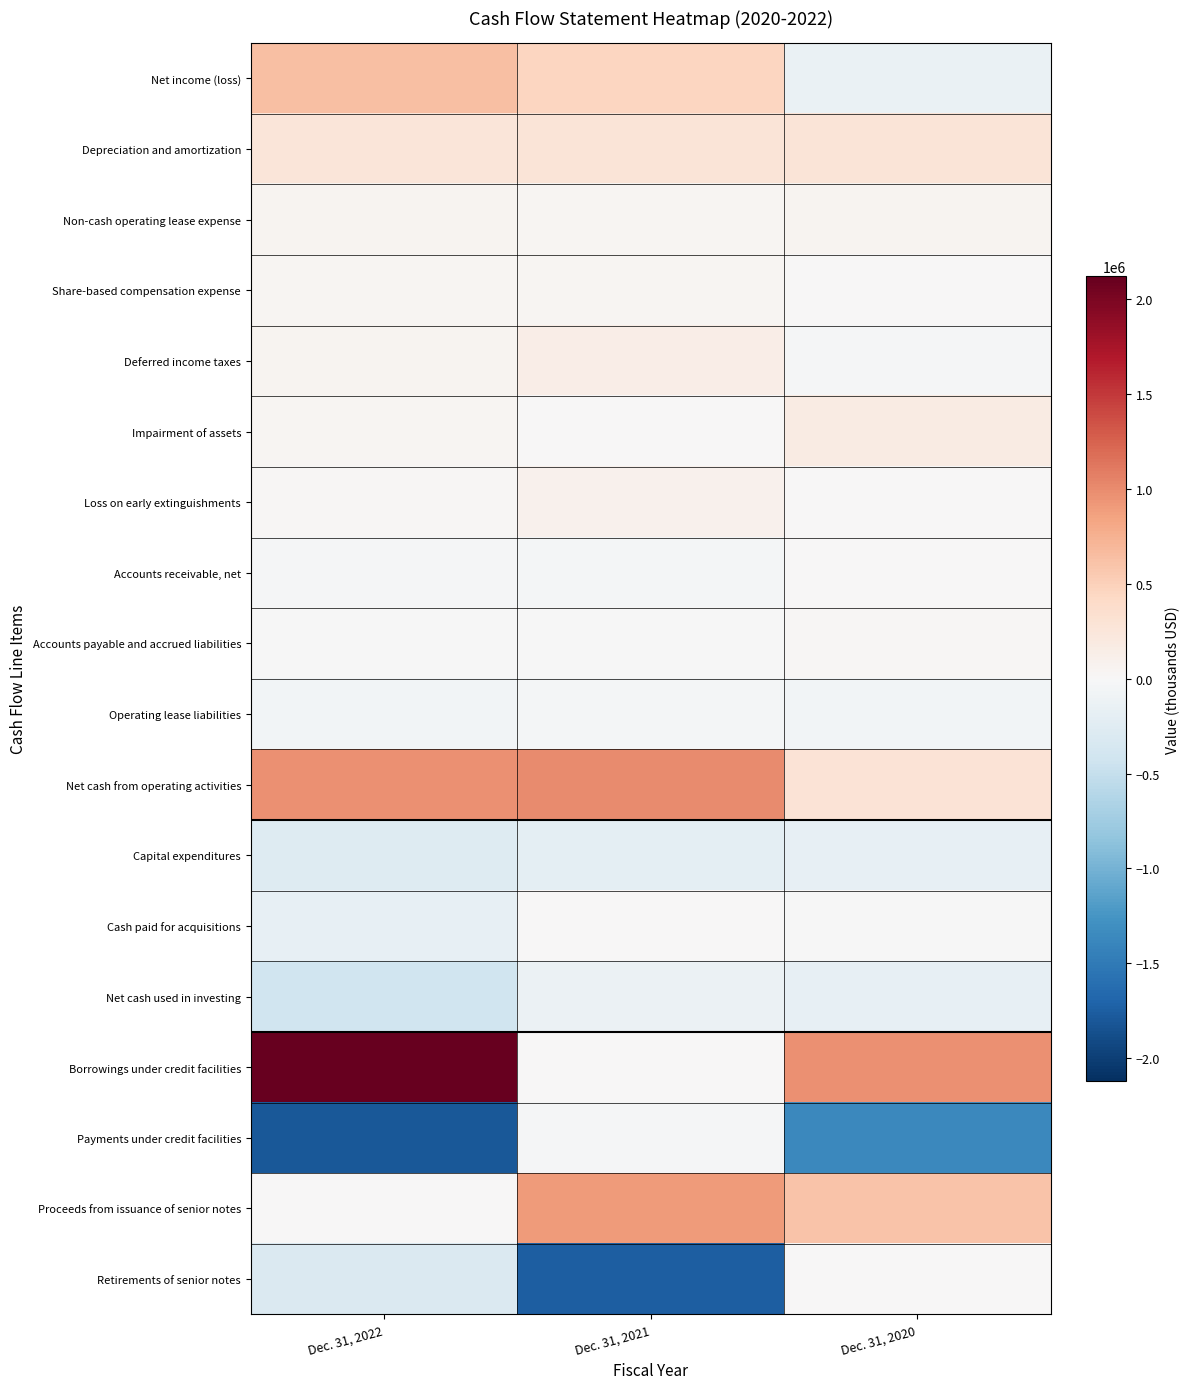

List the series in order of their peak value, lowest first.

Capital expenditures, Net cash used in investing, Operating lease liabilities, Payments under credit facilities, Cash paid for acquisitions, Retirements of senior notes, Accounts receivable, net, Accounts payable and accrued liabilities, Share-based compensation expense, Non-cash operating lease expense, Loss on early extinguishments, Deferred income taxes, Impairment of assets, Depreciation and amortization, Net income (loss), Proceeds from issuance of senior notes, Net cash from operating activities, Borrowings under credit facilities